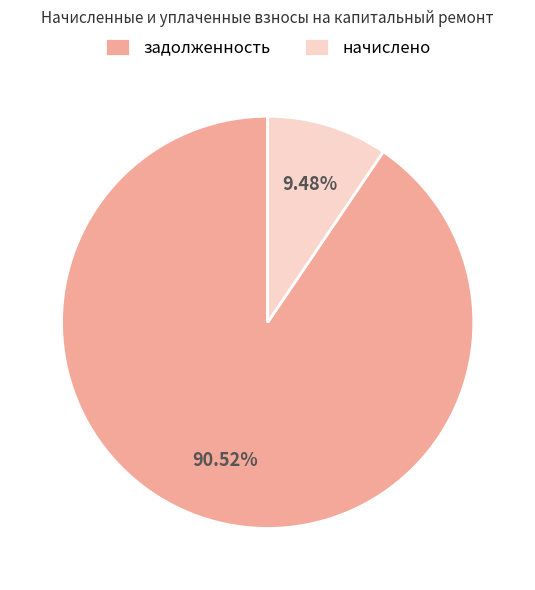

Which has a higher value, задолженность or начислено?

задолженность